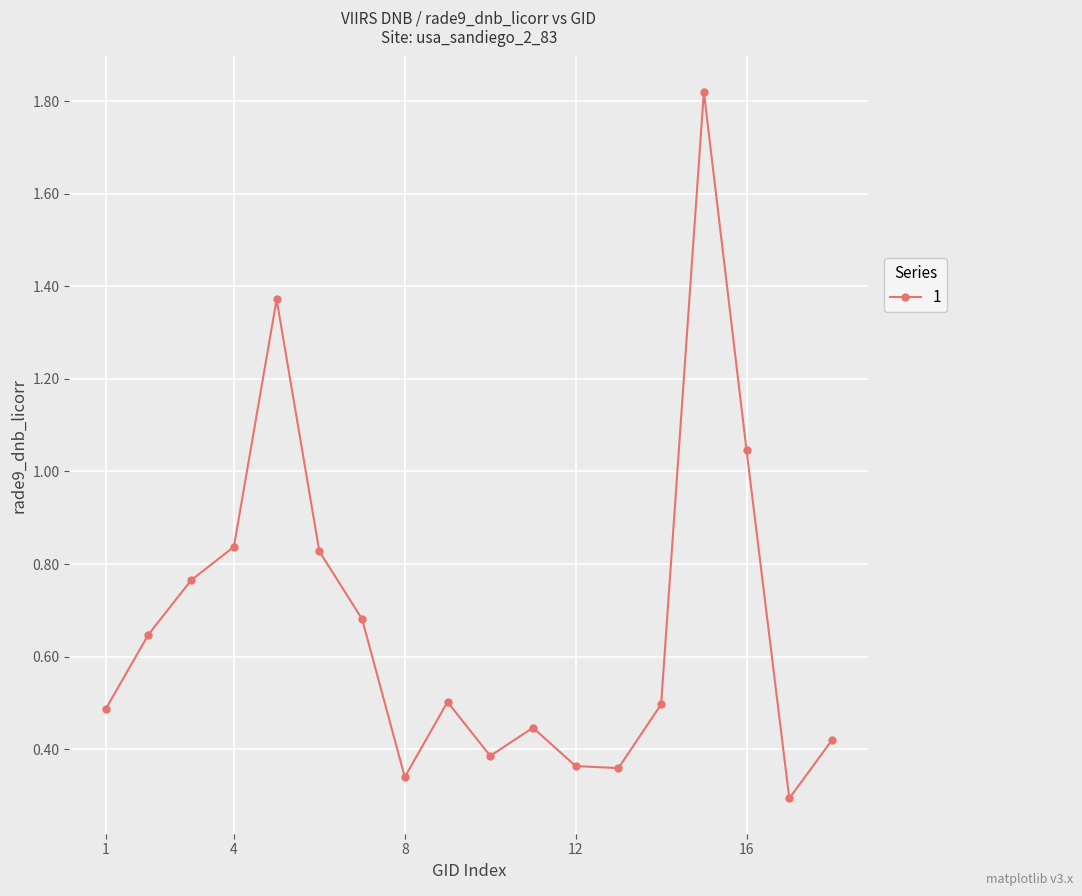

What is the sum of all values?

12.1